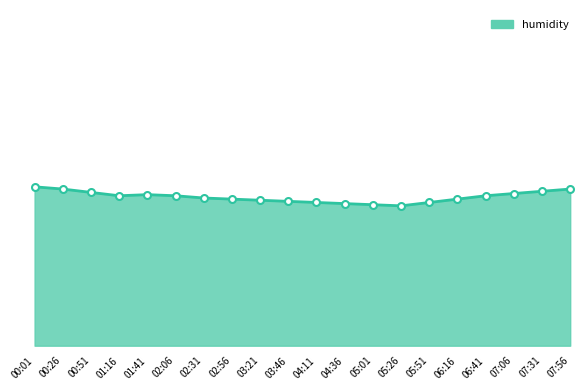

How many interior local peaks (higher than both neighbors) does the data have?

1